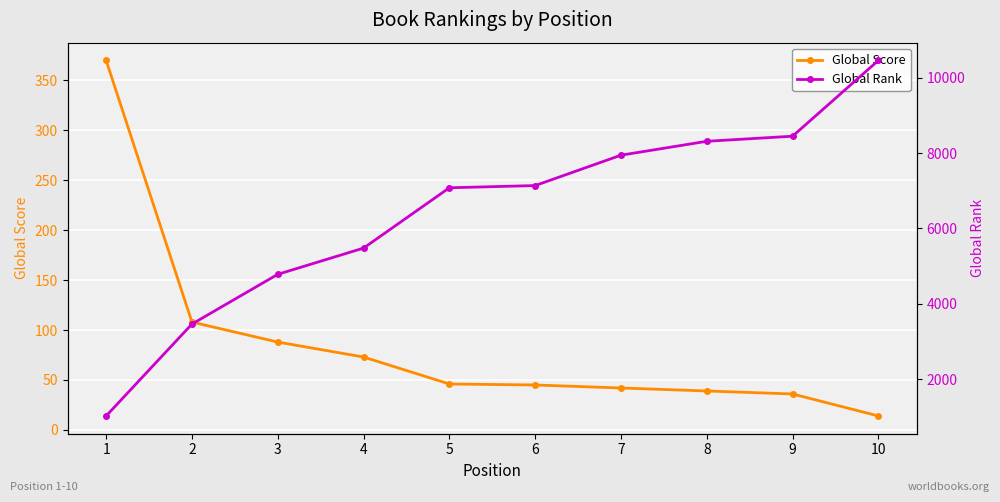

Which has a higher value, 8 or 9?

8